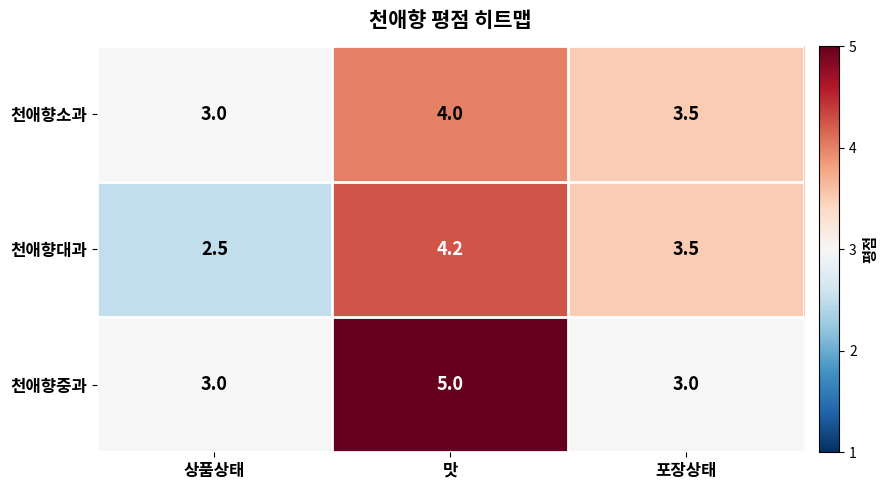

What is the sum of all 천애향대과 values?

10.2